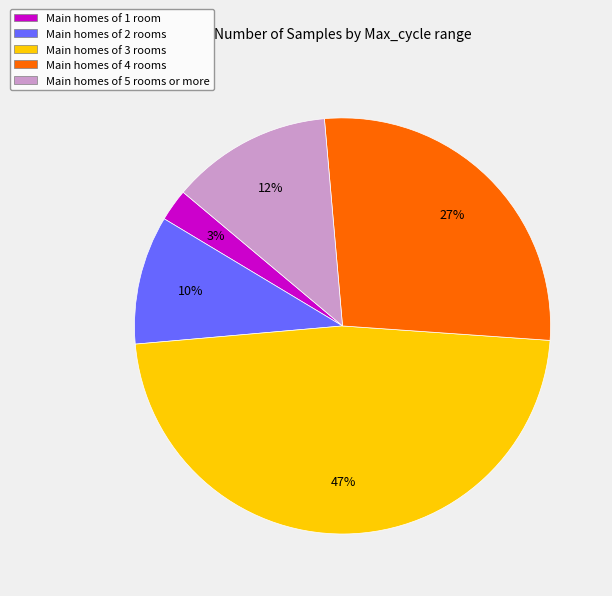

How many slices are in this pie chart?

5